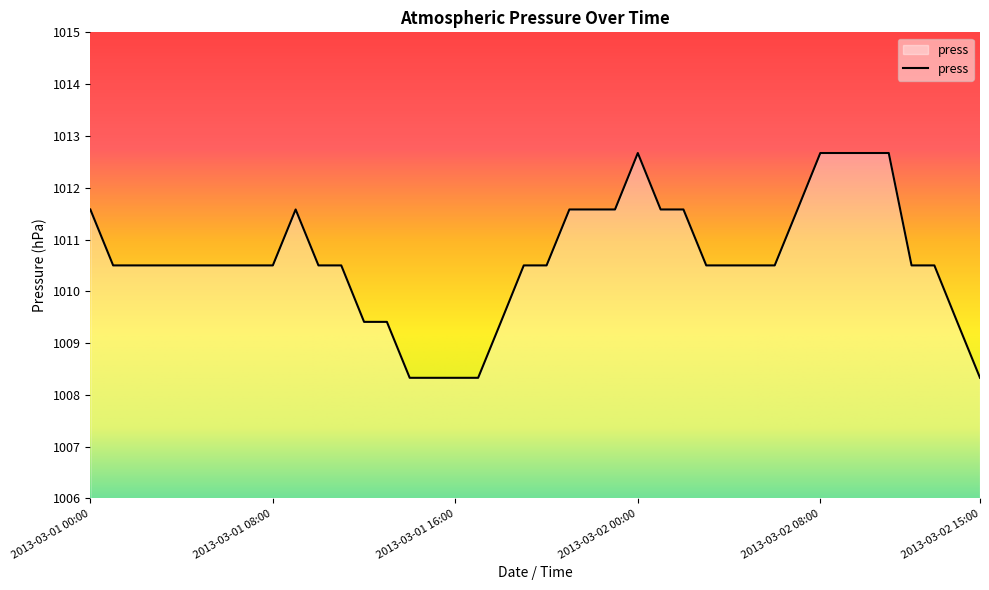

What is the smallest value displayed?

1008.3